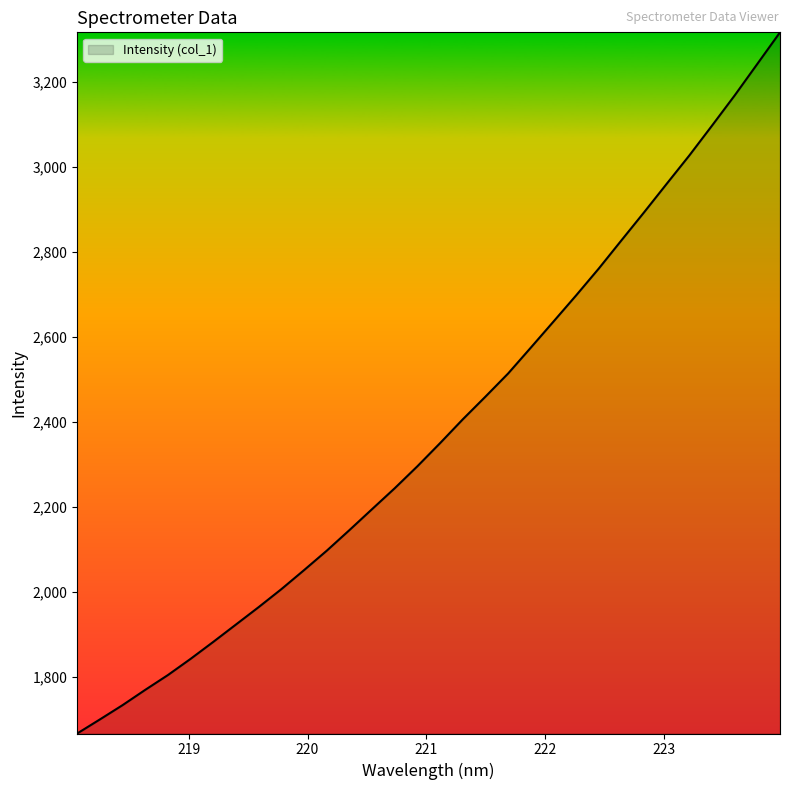

What is the maximum value shown in the chart?

3316.4